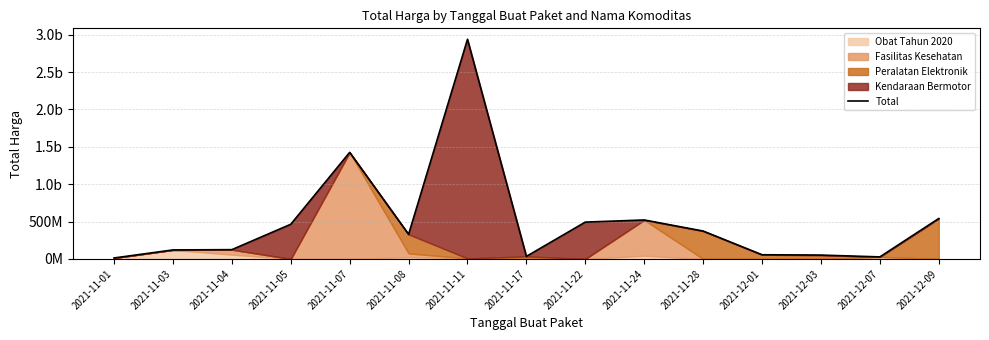

What is the sum of all values?

7514155410